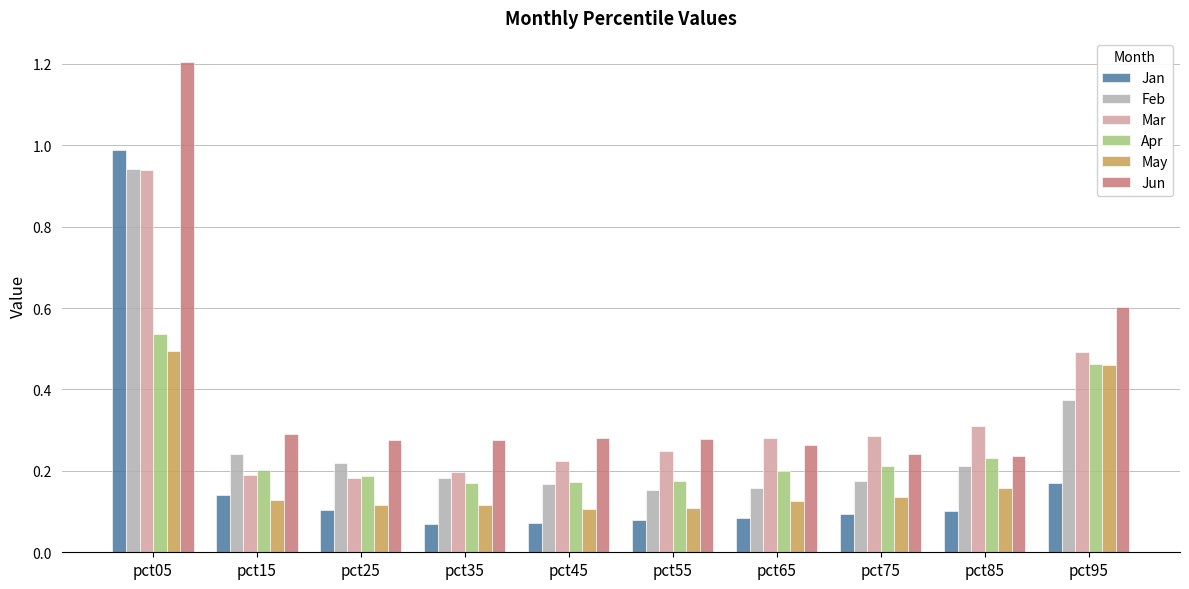

At how many categories does at least one series exceed 0?

10